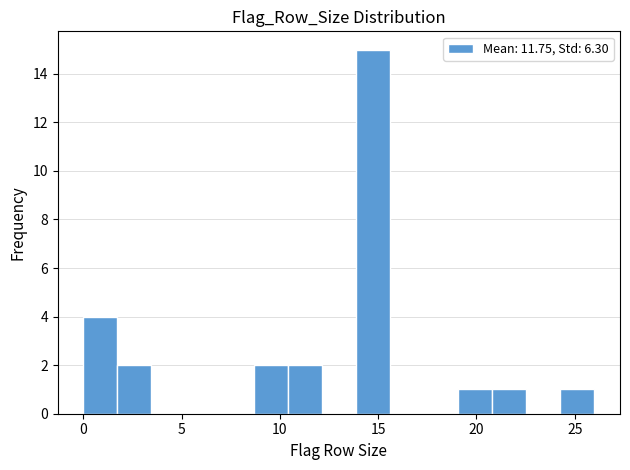

Around what value on the x-axis is the tallest bar? Give the approximate position of its centre, as read against the axis.

14.5